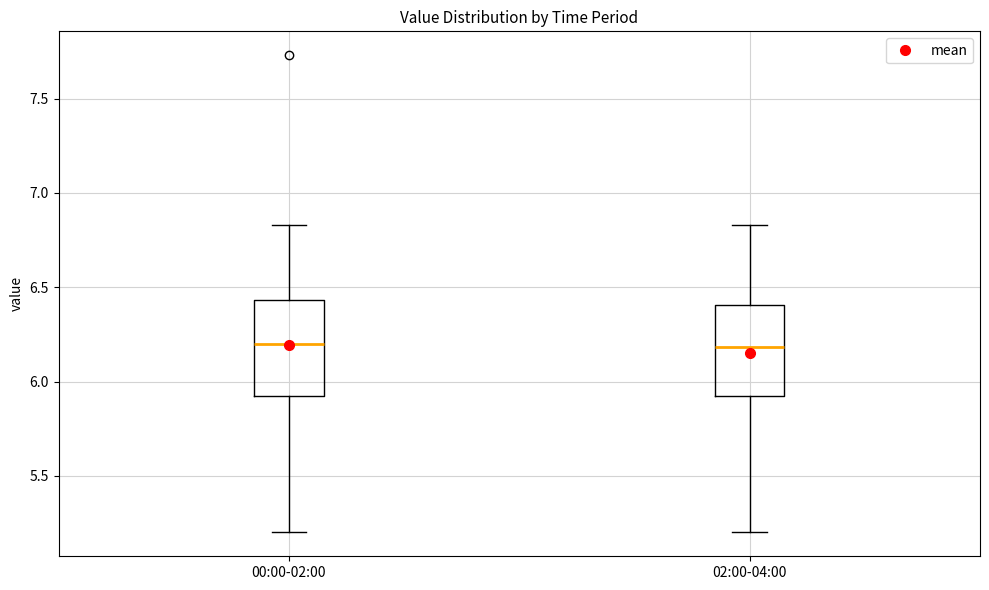

Reading left to right, read every box against the y-axis: the position of its median line, the range the box covers, and the ends of its whiskers. The values are not printed on the chart, so give them approximately, as read against the axis.

00:00-02:00: median 6.20, box 5.90 to 6.45, whiskers 5.20 to 6.85
02:00-04:00: median 6.20, box 5.90 to 6.40, whiskers 5.20 to 6.85